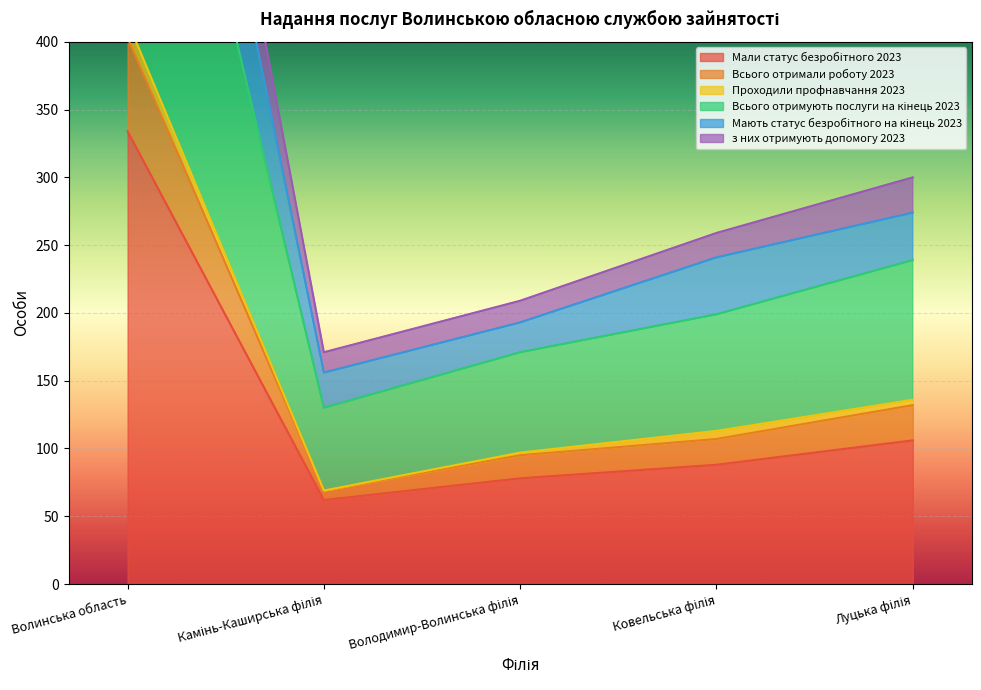

What is the label of the 5th point from the left?

Луцька філія